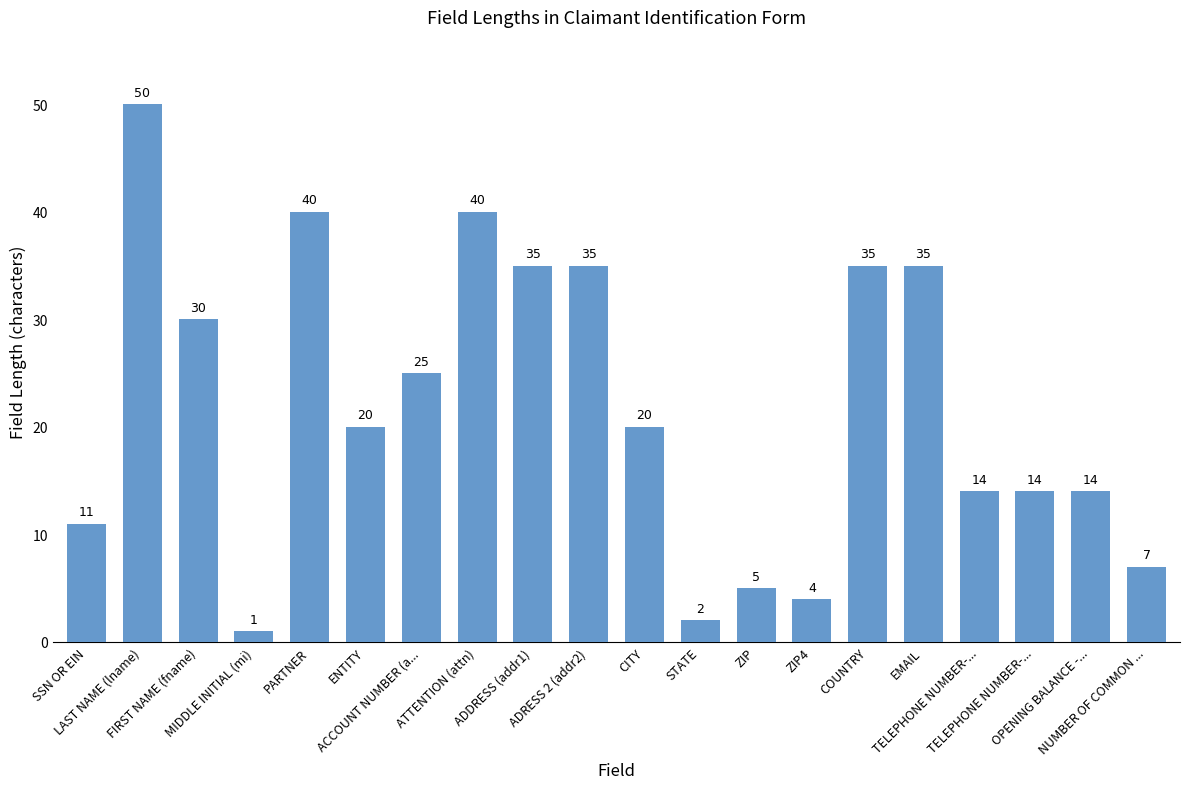

What is the value of the 16th bar from the left?

35